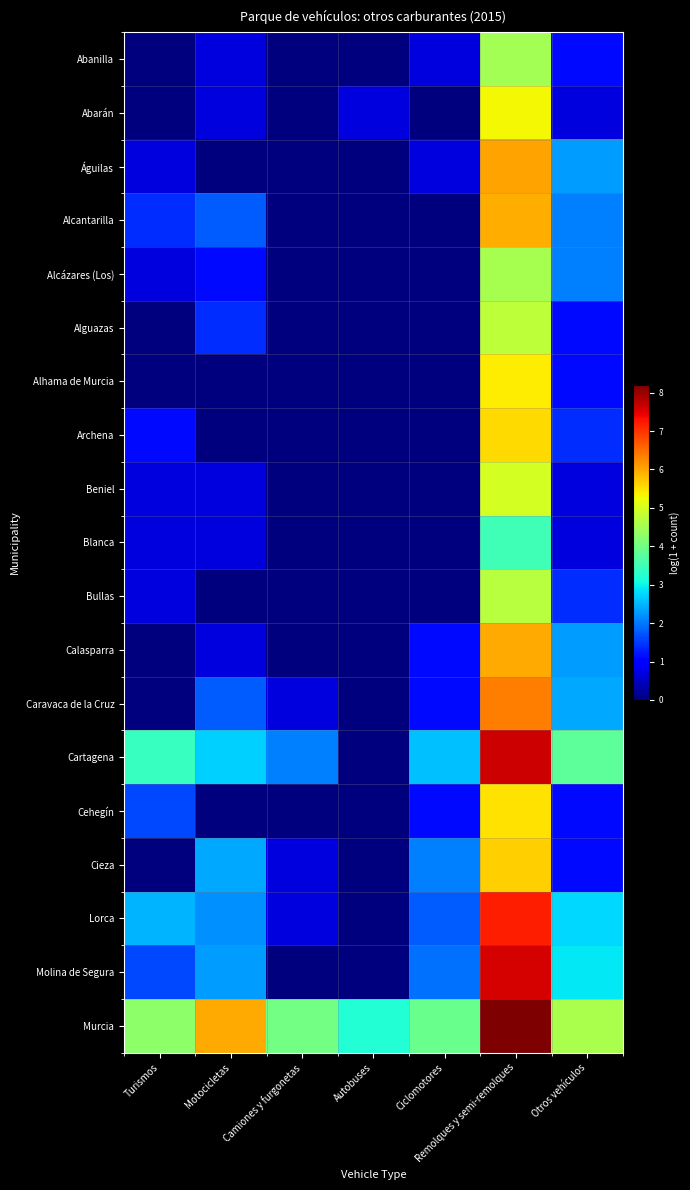

Reading right to left, extract all data points from this chart.

Abanilla: Otros vehículos=1.1	Remolques y semi-remolques=4.5	Ciclomotores=0.7	Autobuses=0.0	Camiones y furgonetas=0.0	Motocicletas=0.7	Turismos=0.0
Abarán: Otros vehículos=0.7	Remolques y semi-remolques=5.3	Ciclomotores=0.0	Autobuses=0.7	Camiones y furgonetas=0.0	Motocicletas=0.7	Turismos=0.0
Águilas: Otros vehículos=2.3	Remolques y semi-remolques=6.1	Ciclomotores=0.7	Autobuses=0.0	Camiones y furgonetas=0.0	Motocicletas=0.0	Turismos=0.7
Alcantarilla: Otros vehículos=2.1	Remolques y semi-remolques=5.9	Ciclomotores=0.0	Autobuses=0.0	Camiones y furgonetas=0.0	Motocicletas=1.8	Turismos=1.4
Alcázares (Los): Otros vehículos=2.1	Remolques y semi-remolques=4.5	Ciclomotores=0.0	Autobuses=0.0	Camiones y furgonetas=0.0	Motocicletas=1.1	Turismos=0.7
Alguazas: Otros vehículos=1.1	Remolques y semi-remolques=4.7	Ciclomotores=0.0	Autobuses=0.0	Camiones y furgonetas=0.0	Motocicletas=1.4	Turismos=0.0
Alhama de Murcia: Otros vehículos=1.1	Remolques y semi-remolques=5.4	Ciclomotores=0.0	Autobuses=0.0	Camiones y furgonetas=0.0	Motocicletas=0.0	Turismos=0.0
Archena: Otros vehículos=1.4	Remolques y semi-remolques=5.6	Ciclomotores=0.0	Autobuses=0.0	Camiones y furgonetas=0.0	Motocicletas=0.0	Turismos=1.1
Beniel: Otros vehículos=0.7	Remolques y semi-remolques=5.0	Ciclomotores=0.0	Autobuses=0.0	Camiones y furgonetas=0.0	Motocicletas=0.7	Turismos=0.7
Blanca: Otros vehículos=0.7	Remolques y semi-remolques=3.5	Ciclomotores=0.0	Autobuses=0.0	Camiones y furgonetas=0.0	Motocicletas=0.7	Turismos=0.7
Bullas: Otros vehículos=1.4	Remolques y semi-remolques=4.7	Ciclomotores=0.0	Autobuses=0.0	Camiones y furgonetas=0.0	Motocicletas=0.0	Turismos=0.7
Calasparra: Otros vehículos=2.3	Remolques y semi-remolques=6.0	Ciclomotores=1.1	Autobuses=0.0	Camiones y furgonetas=0.0	Motocicletas=0.7	Turismos=0.0
Caravaca de la Cruz: Otros vehículos=2.4	Remolques y semi-remolques=6.4	Ciclomotores=1.1	Autobuses=0.0	Camiones y furgonetas=0.7	Motocicletas=1.8	Turismos=0.0
Cartagena: Otros vehículos=3.8	Remolques y semi-remolques=7.6	Ciclomotores=2.6	Autobuses=0.0	Camiones y furgonetas=2.1	Motocicletas=2.7	Turismos=3.4
Cehegín: Otros vehículos=1.1	Remolques y semi-remolques=5.5	Ciclomotores=1.1	Autobuses=0.0	Camiones y furgonetas=0.0	Motocicletas=0.0	Turismos=1.6
Cieza: Otros vehículos=1.1	Remolques y semi-remolques=5.6	Ciclomotores=2.1	Autobuses=0.0	Camiones y furgonetas=0.7	Motocicletas=2.4	Turismos=0.0
Lorca: Otros vehículos=2.8	Remolques y semi-remolques=7.2	Ciclomotores=1.8	Autobuses=0.0	Camiones y furgonetas=0.7	Motocicletas=2.2	Turismos=2.5
Molina de Segura: Otros vehículos=2.9	Remolques y semi-remolques=7.6	Ciclomotores=1.9	Autobuses=0.0	Camiones y furgonetas=0.0	Motocicletas=2.3	Turismos=1.6
Murcia: Otros vehículos=4.6	Remolques y semi-remolques=8.2	Ciclomotores=3.9	Autobuses=3.2	Camiones y furgonetas=4.0	Motocicletas=6.0	Turismos=4.3